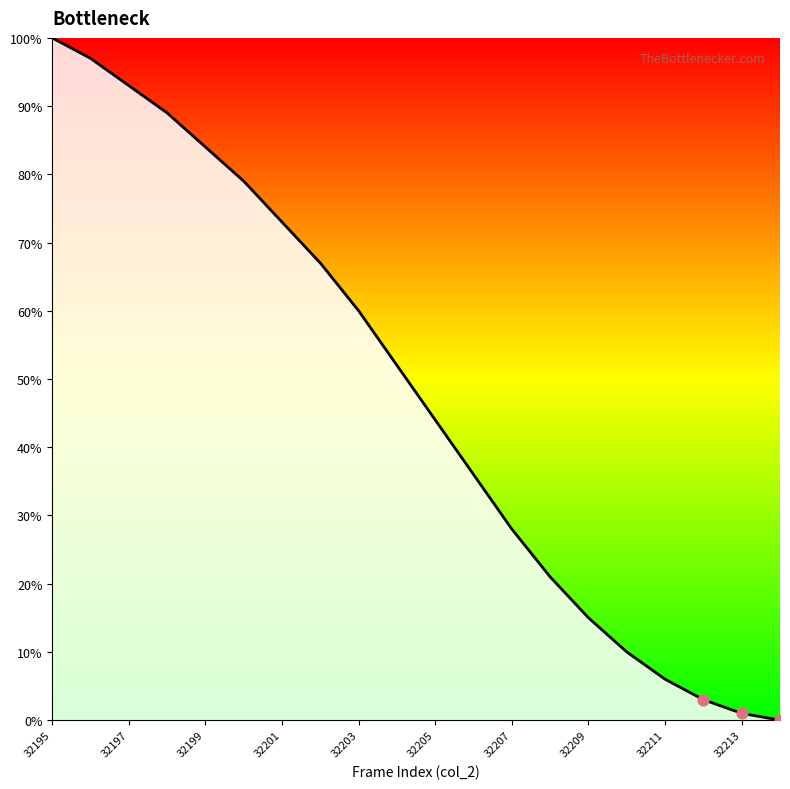

What is the difference between the maximum and minimum values?

100